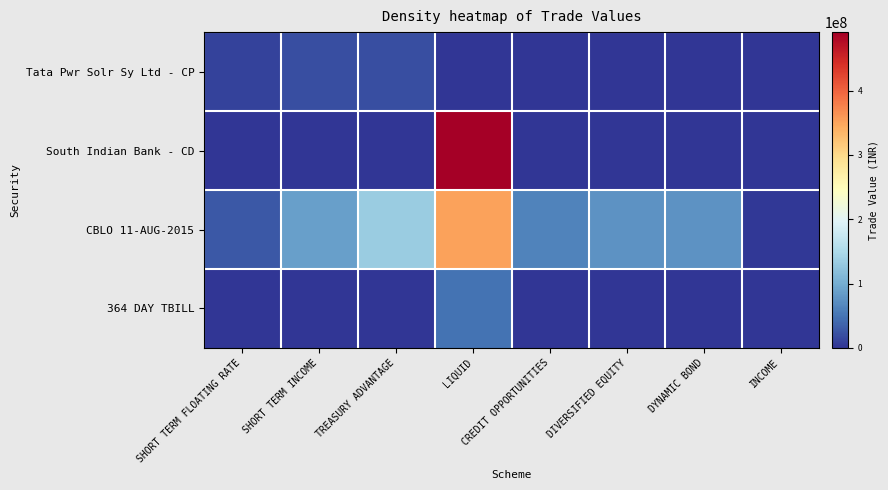

Reading left to right, list all the values displayed in this chart.

Tata Pwr Solr Sy Ltd - CP: SHORT TERM FLOATING RATE=9960160	SHORT TERM INCOME=19920320	TREASURY ADVANTAGE=19920320	LIQUID=0	CREDIT OPPORTUNITIES=0	DIVERSIFIED EQUITY=0	DYNAMIC BOND=0	INCOME=0
South Indian Bank - CD: SHORT TERM FLOATING RATE=0	SHORT TERM INCOME=0	TREASURY ADVANTAGE=0	LIQUID=490948000	CREDIT OPPORTUNITIES=0	DIVERSIFIED EQUITY=0	DYNAMIC BOND=0	INCOME=0
CBLO 11-AUG-2015: SHORT TERM FLOATING RATE=27314000	SHORT TERM INCOME=87253000	TREASURY ADVANTAGE=132724000	LIQUID=351265000	CREDIT OPPORTUNITIES=63010000	DIVERSIFIED EQUITY=75606000	DYNAMIC BOND=75500000	INCOME=2572000
364 DAY TBILL: SHORT TERM FLOATING RATE=0	SHORT TERM INCOME=0	TREASURY ADVANTAGE=0	LIQUID=49442450	CREDIT OPPORTUNITIES=0	DIVERSIFIED EQUITY=0	DYNAMIC BOND=0	INCOME=0